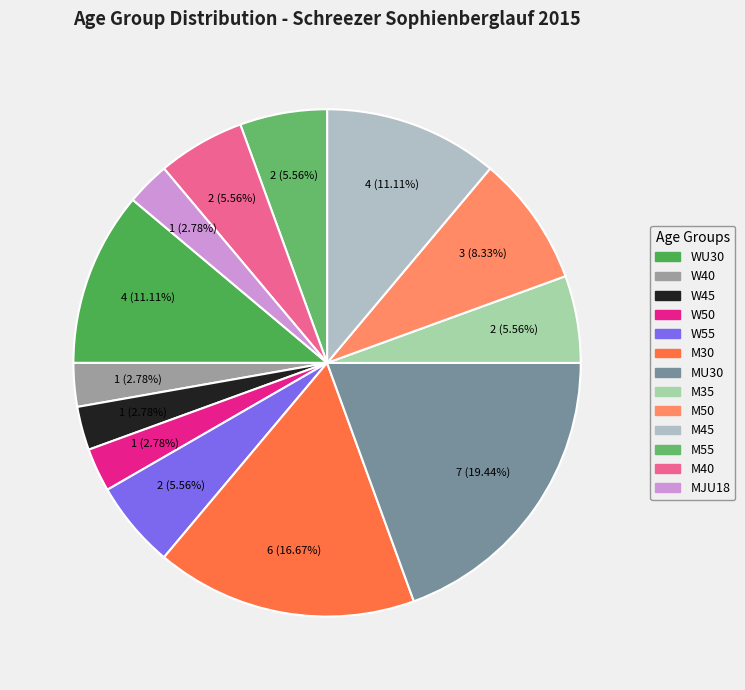

How many slices are in this pie chart?

13